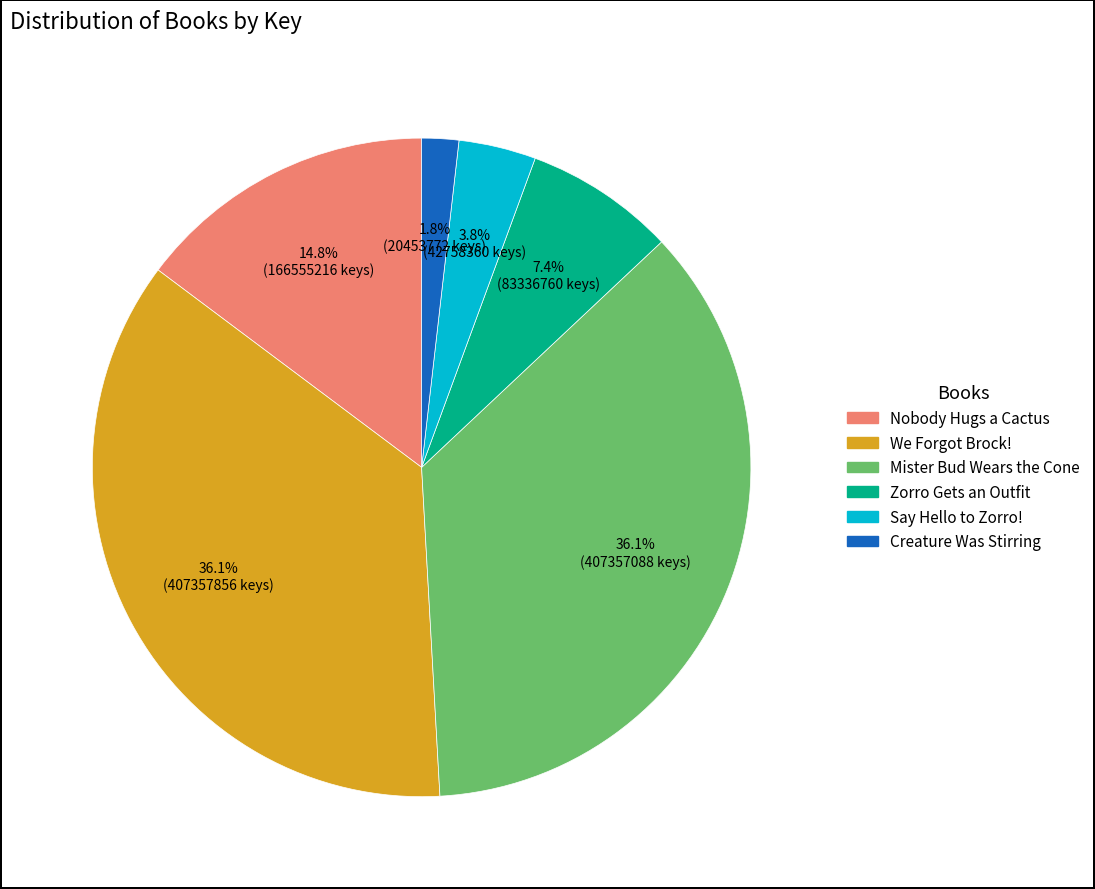

Count the number of slices in the pie.

6